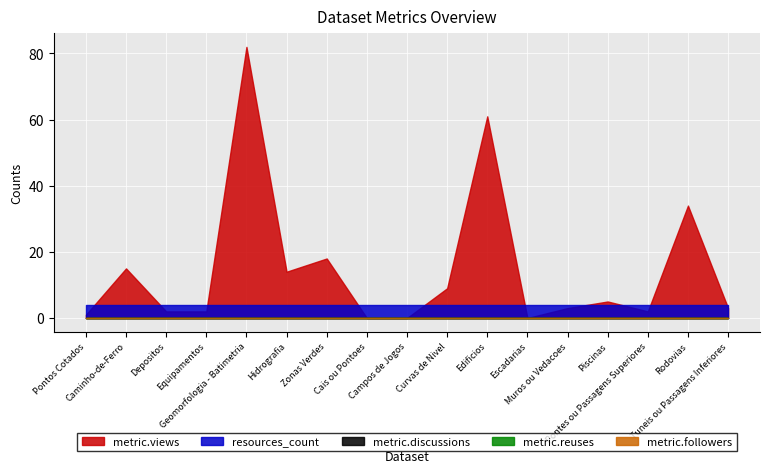

At which label is resources_count closest to 4?

Pontos Cotados